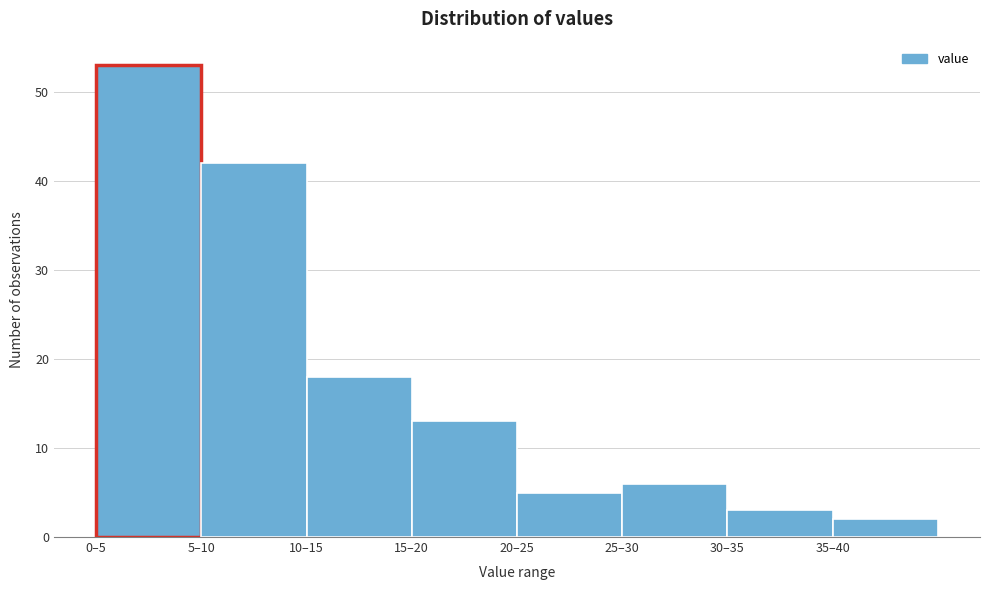

Reading left to right, what are all the values shown in this chart?

0–5=53	5–10=42	10–15=18	15–20=13	20–25=5	25–30=6	30–35=3	35–40=2